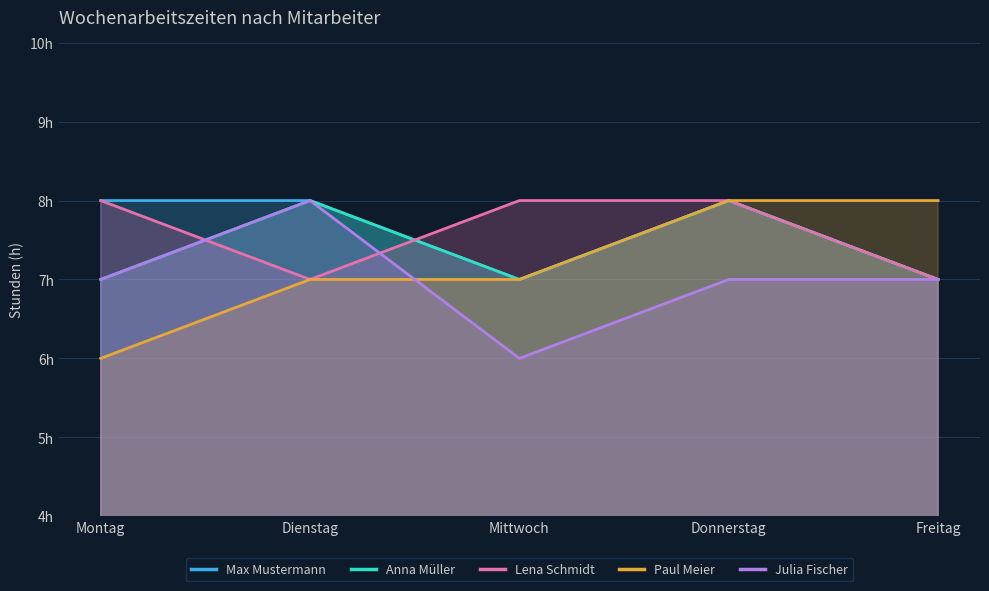

At which category does Julia Fischer reach its first local valley?

Mittwoch